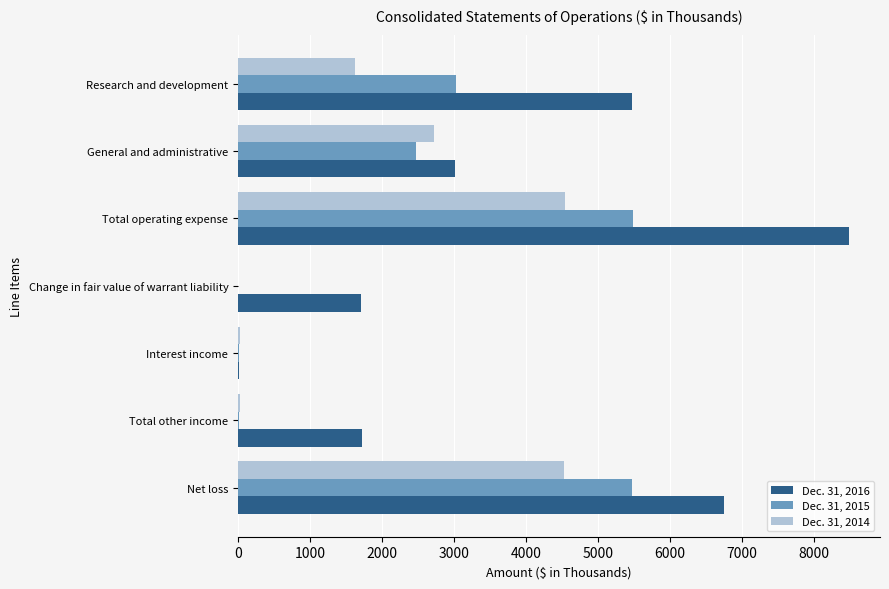

At which category is the sum across all series the highest?

Total operating expense